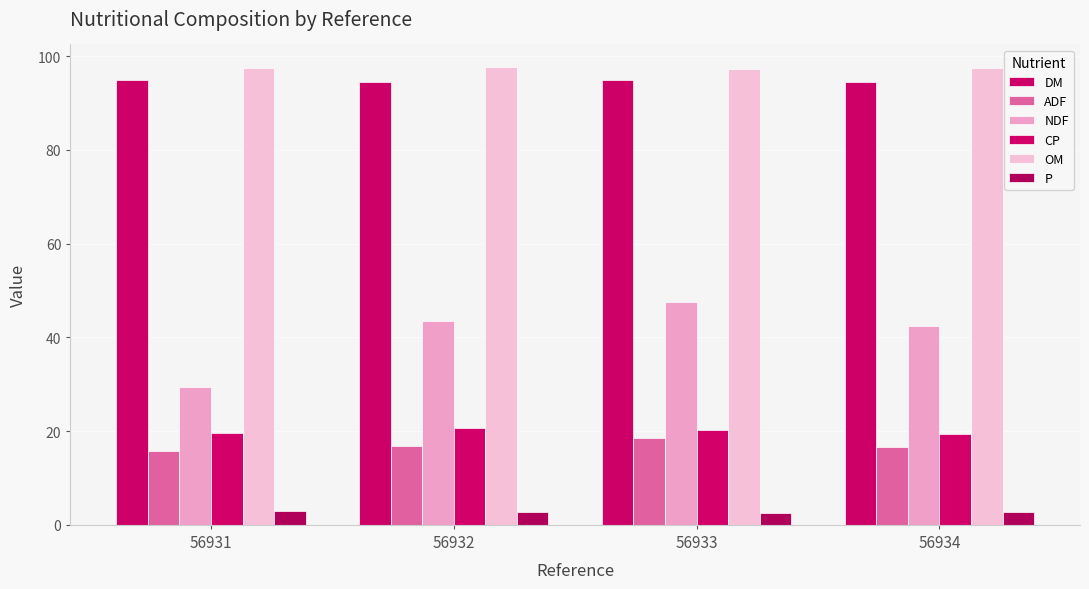

At how many categories does at least one series exceed 63?

4